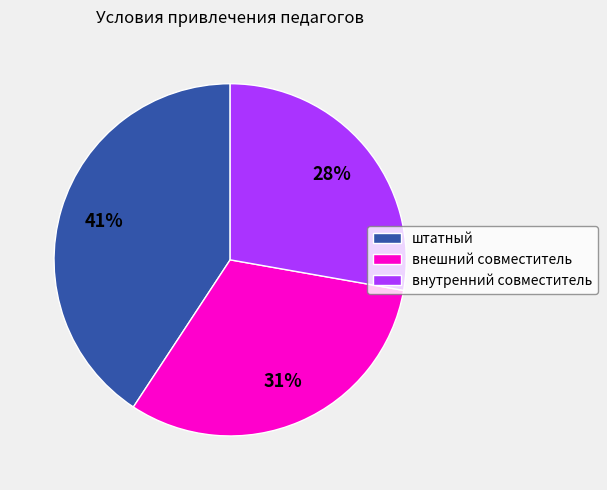

What is the ratio of the value at внешний совместитель to the value at внутренний совместитель?

1.1